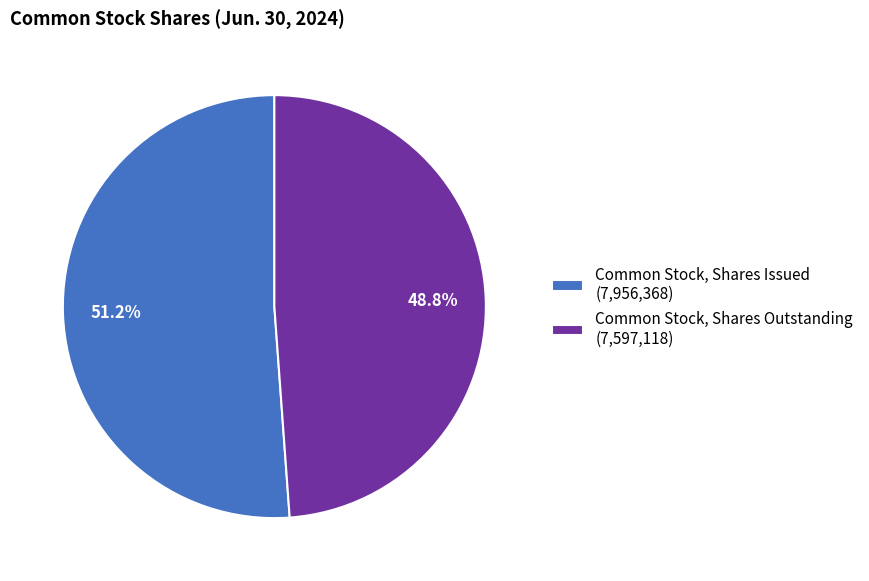

Is it true that Common Stock, Shares Issued is 41% of the pie?

False